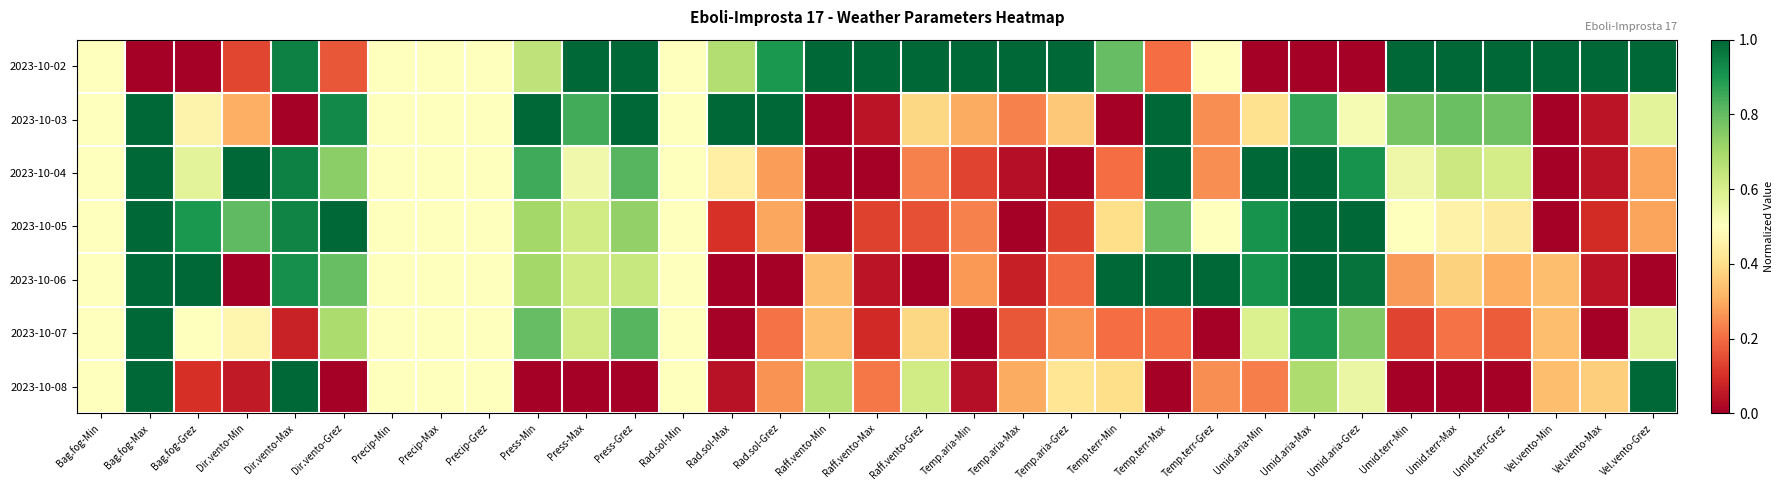

At which category is the sum across all series the highest?

Bag.fog-Max